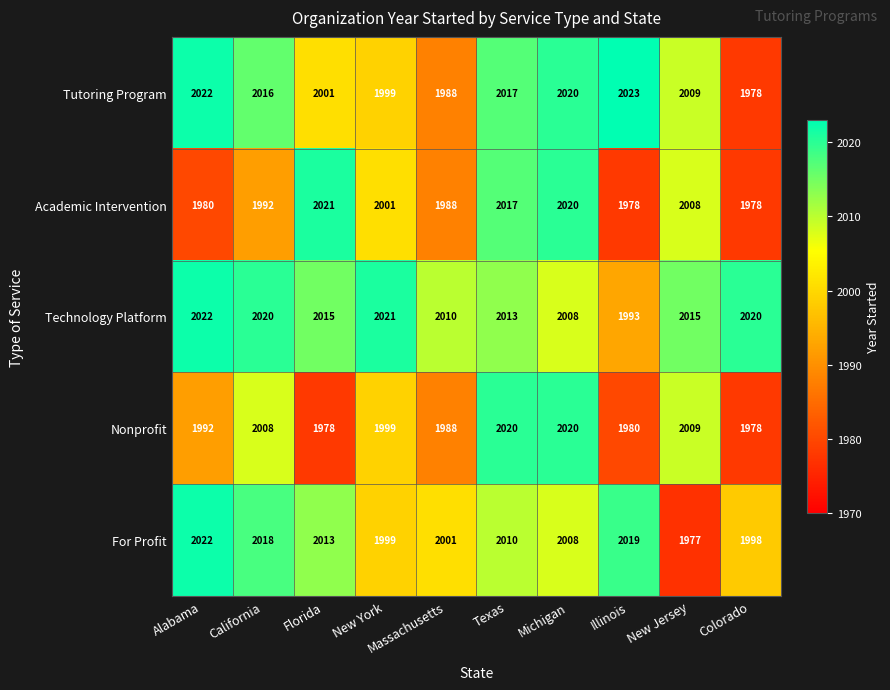

Rank the categories by Tutoring Program value from highest to lowest.

Illinois, Alabama, Michigan, Texas, California, New Jersey, Florida, New York, Massachusetts, Colorado